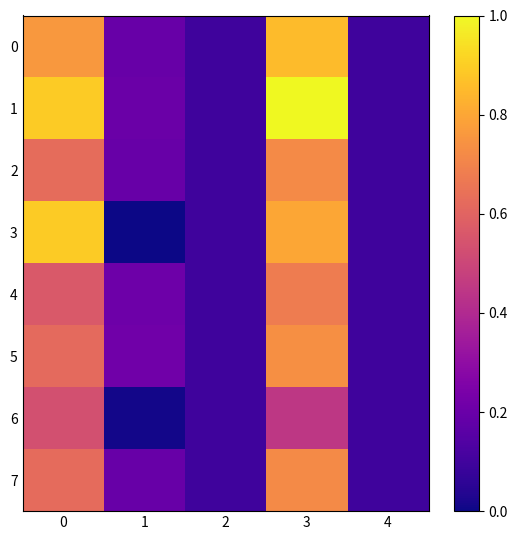

Between 2 and 4, which is larger?

2